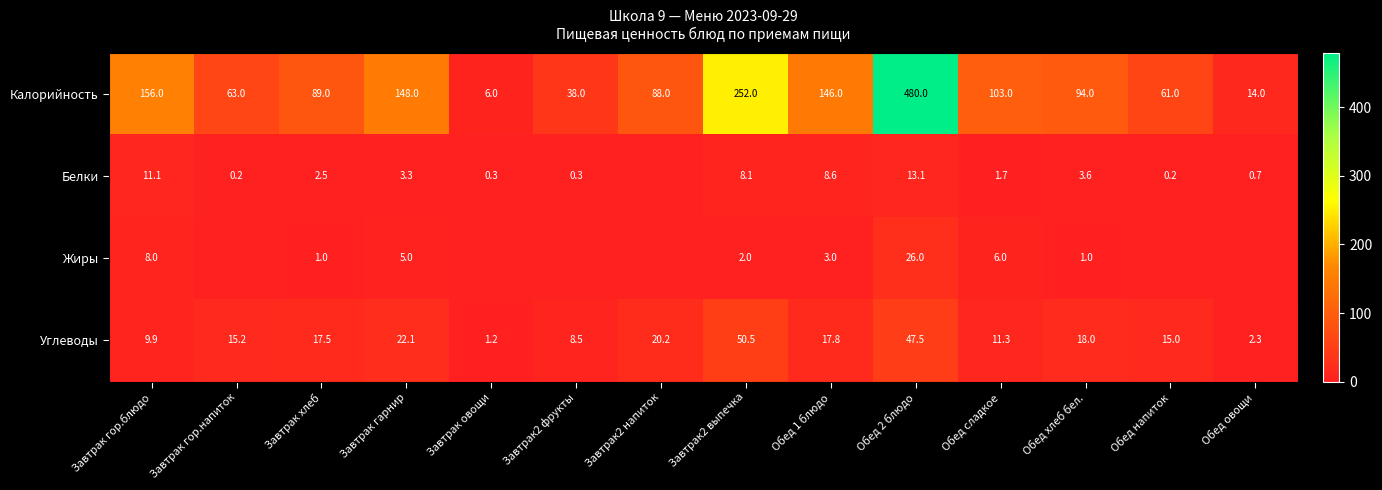

Is the value of Жиры at Обед 2 блюдо greater than the value of Калорийность at Завтрак гор.напиток?

No